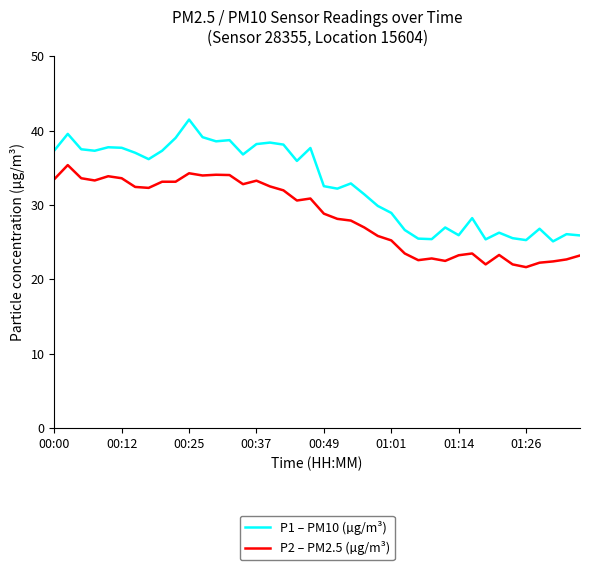

What is the maximum value shown in the chart?

41.5